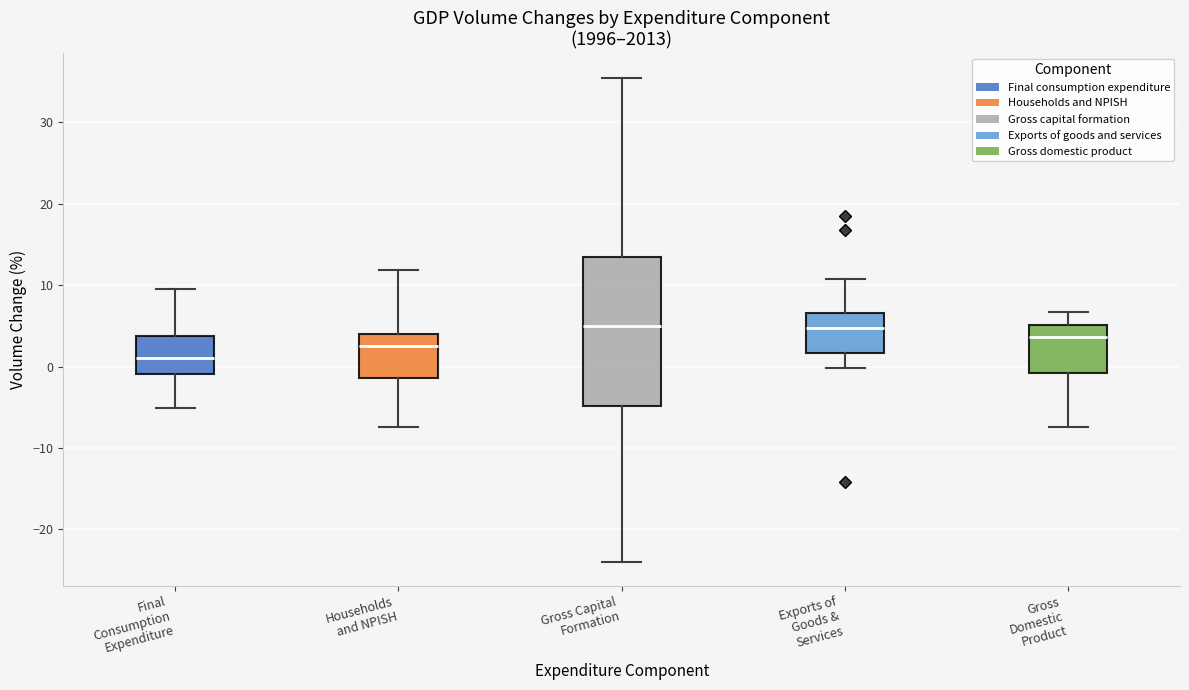

Where does the upper whisker of the box for Households and NPISH end on the y-axis? The values are not printed on the chart, so give them approximately, as read against the axis.

12